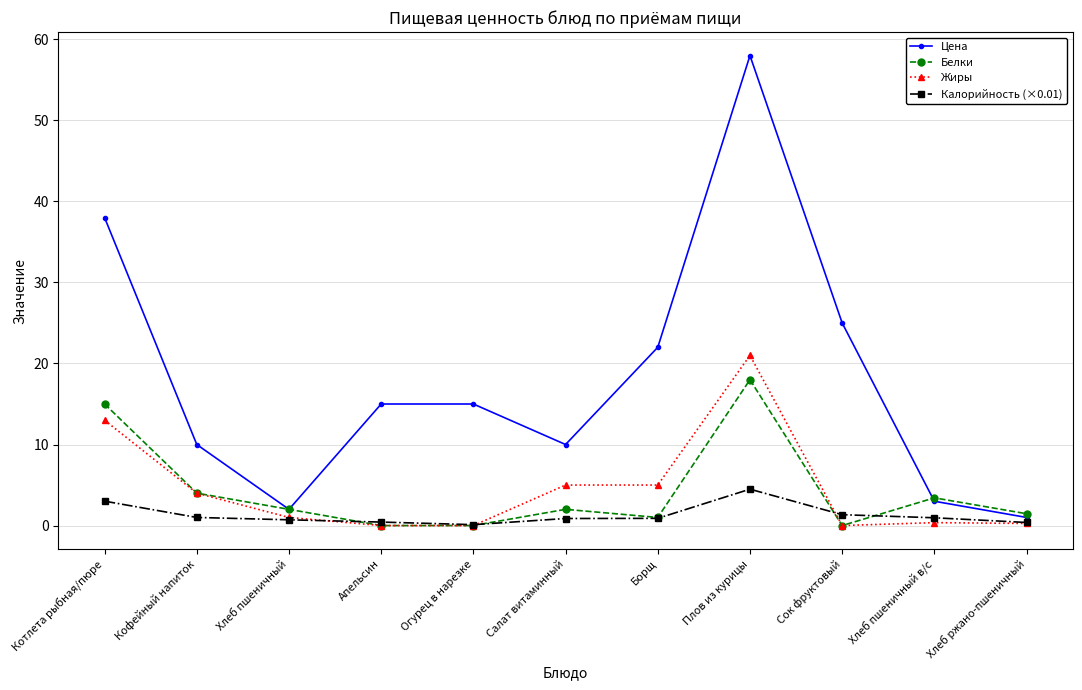

At which category is the sum across all series the highest?

Плов из курицы